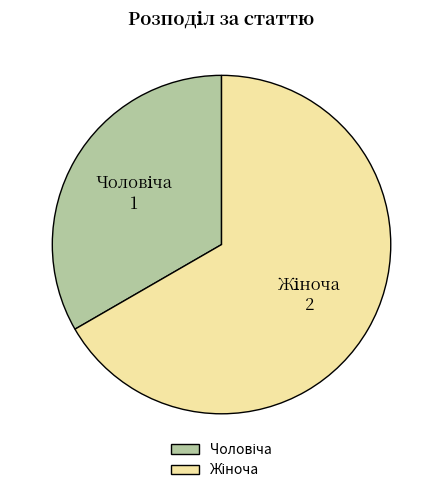

Does any single category account for the majority?

Yes